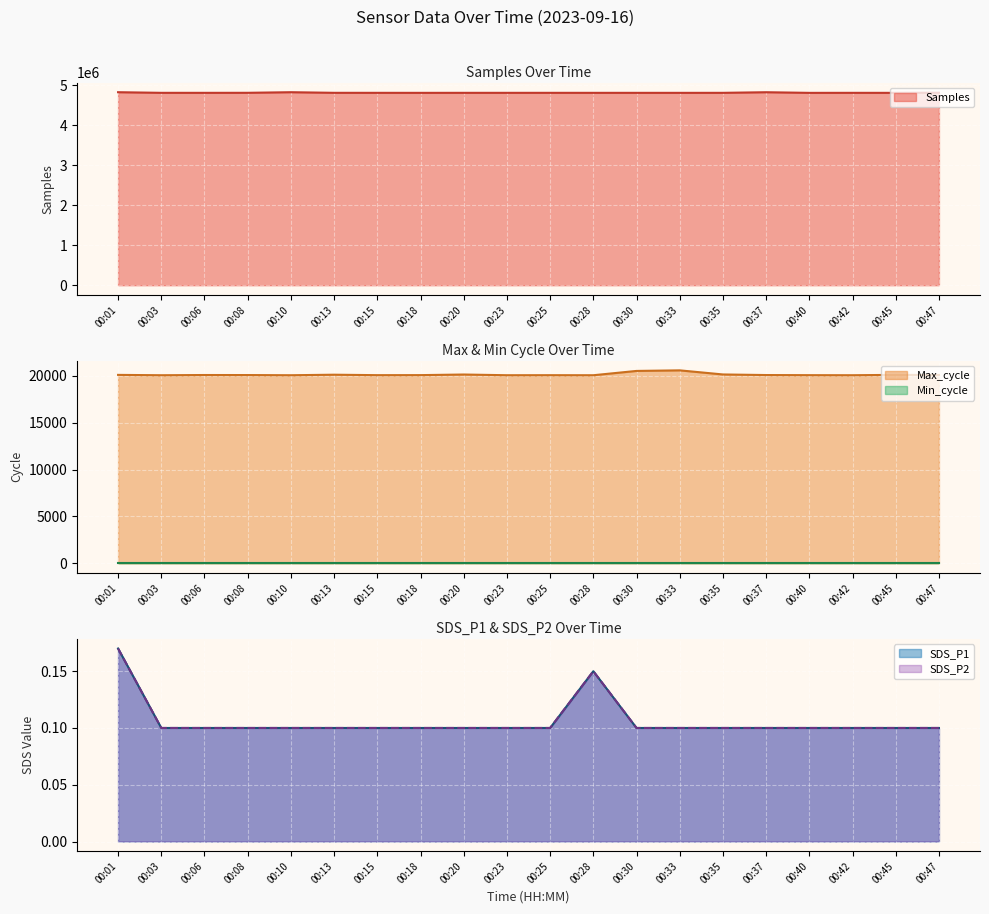

The Samples series shows 2108497.8 at 00:13. True or false?

False